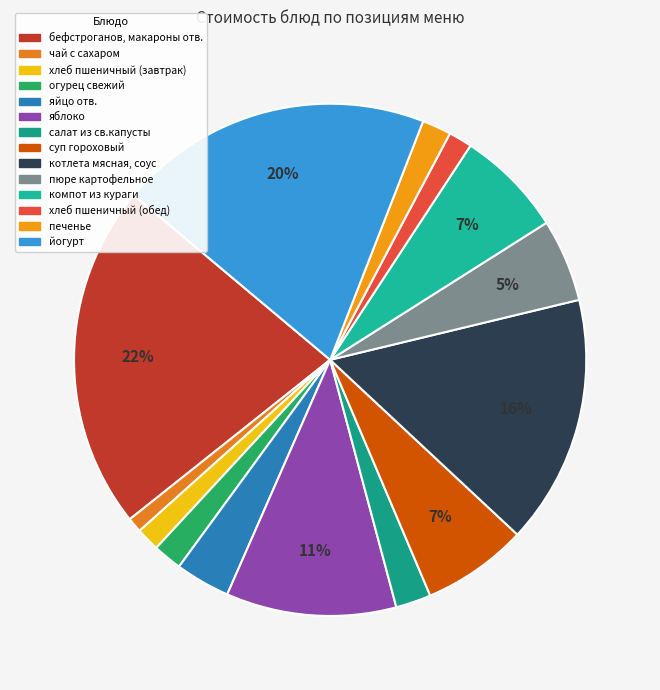

How many segments does this pie chart have?

14